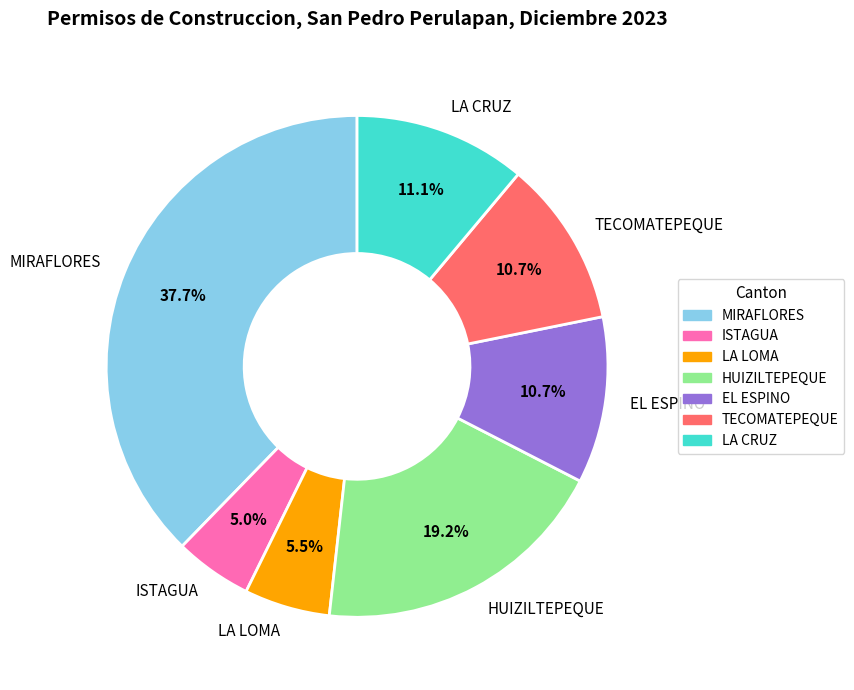

Is there any slice that represents more than half of the pie?

No